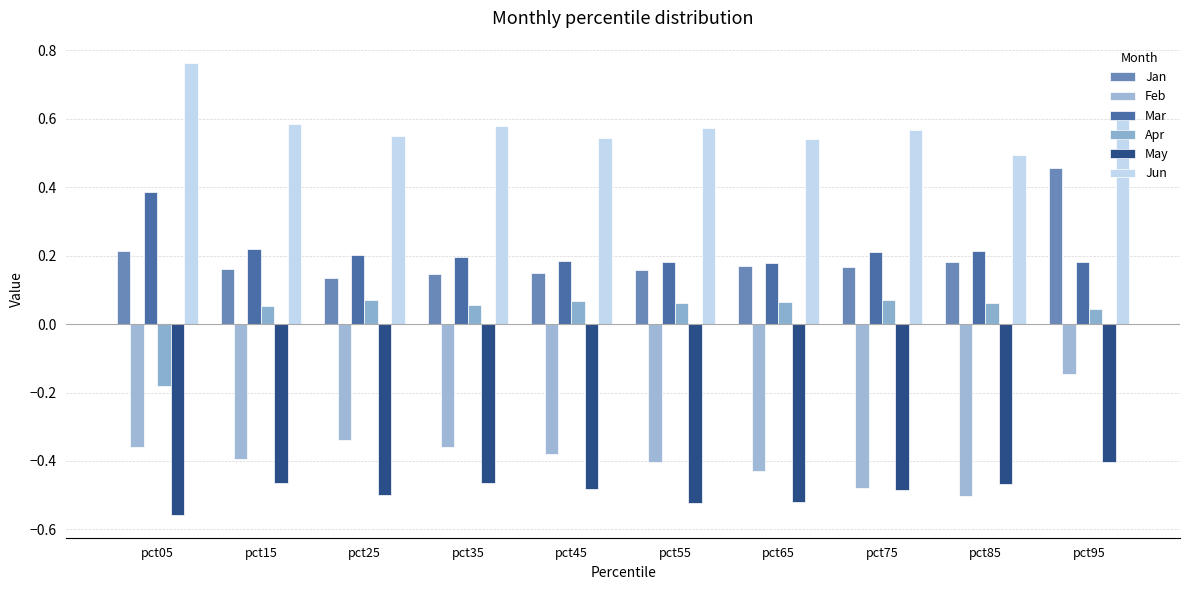

Which series has the largest total across all categories?

Jun